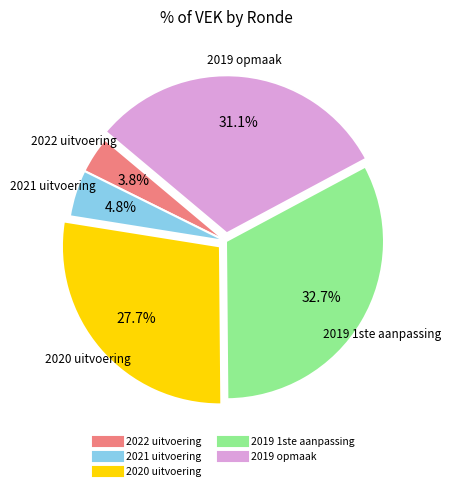

Count the number of slices in the pie.

5